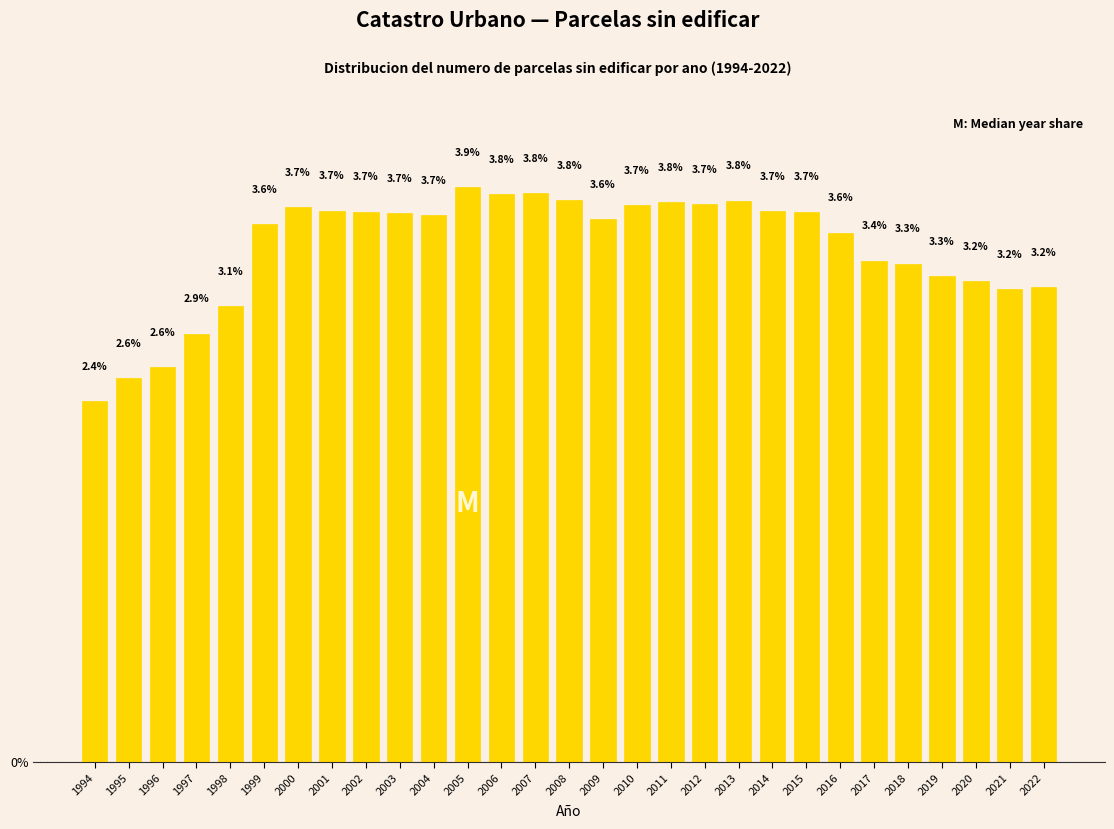

Reading left to right, what are all the values shown in this chart?

1994=2.4	1995=2.6	1996=2.6	1997=2.9	1998=3.1	1999=3.6	2000=3.7	2001=3.7	2002=3.7	2003=3.7	2004=3.7	2005=3.9	2006=3.8	2007=3.8	2008=3.8	2009=3.6	2010=3.7	2011=3.8	2012=3.7	2013=3.8	2014=3.7	2015=3.7	2016=3.6	2017=3.4	2018=3.3	2019=3.3	2020=3.2	2021=3.2	2022=3.2